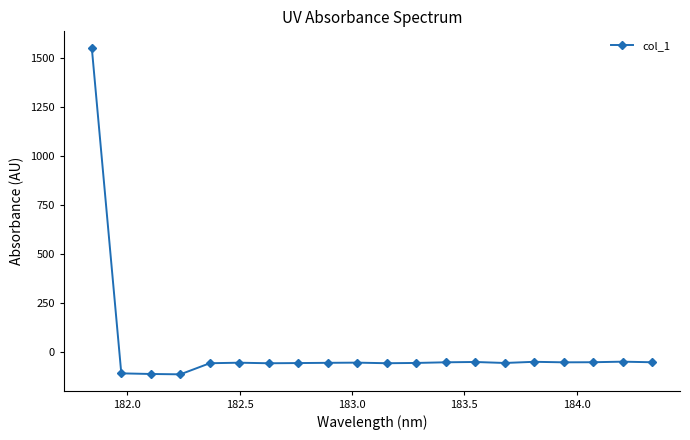

What is the sum of all values?

360.1